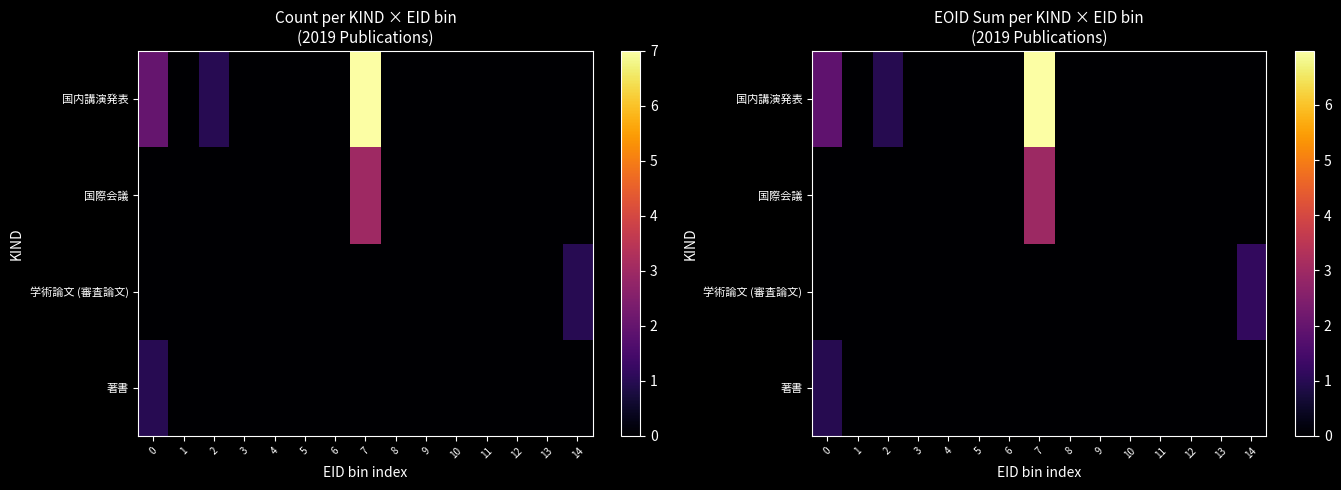

What is the total value across all series at 14?

1162917